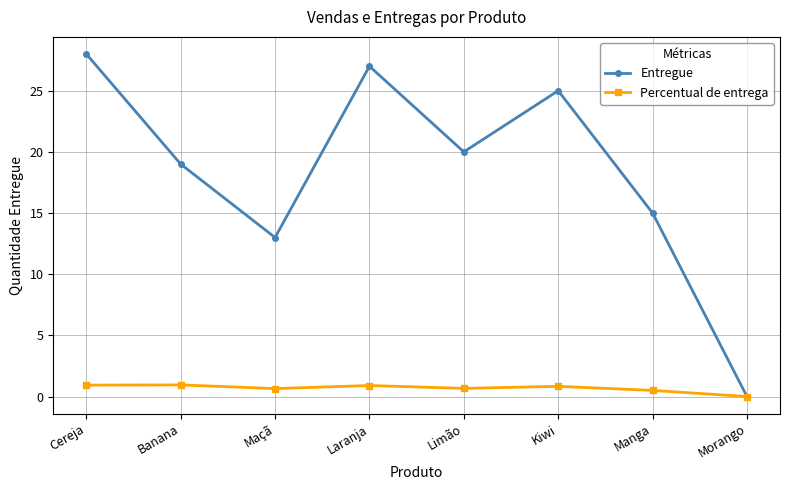

What is the label of the 1st point from the left?

Cereja